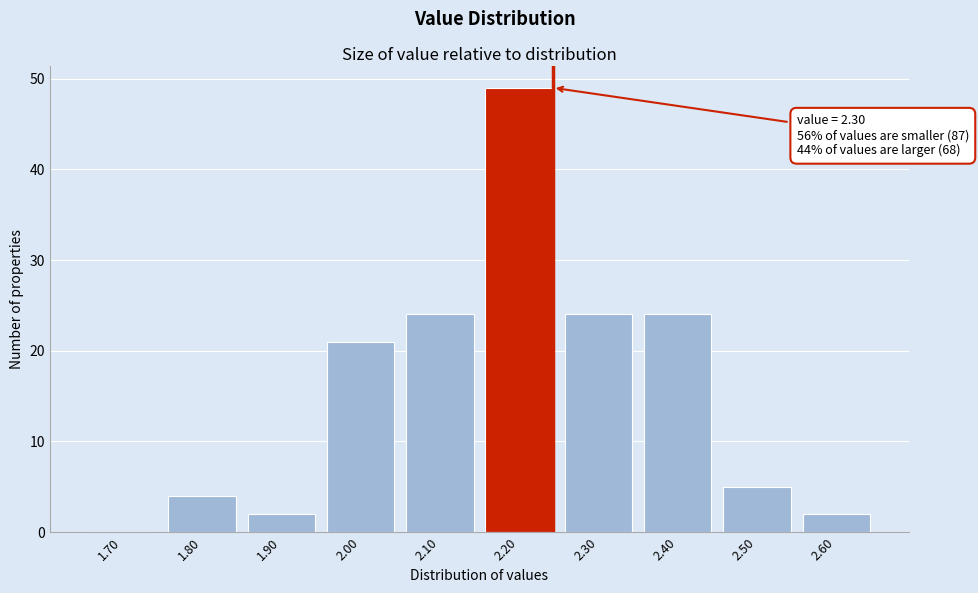

Reading right to left, extract all data points from this chart.

2.60=2	2.50=5	2.40=24	2.30=24	2.20=49	2.10=24	2.00=21	1.90=2	1.80=4	1.70=0